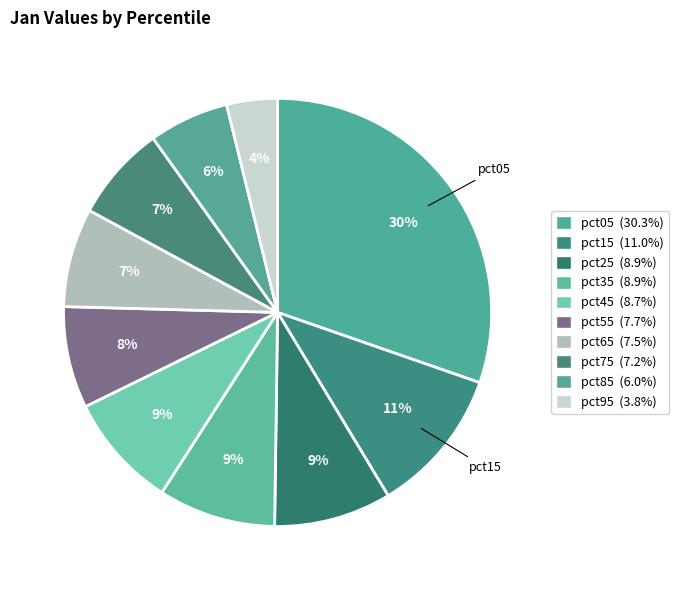

How many slices are in this pie chart?

10